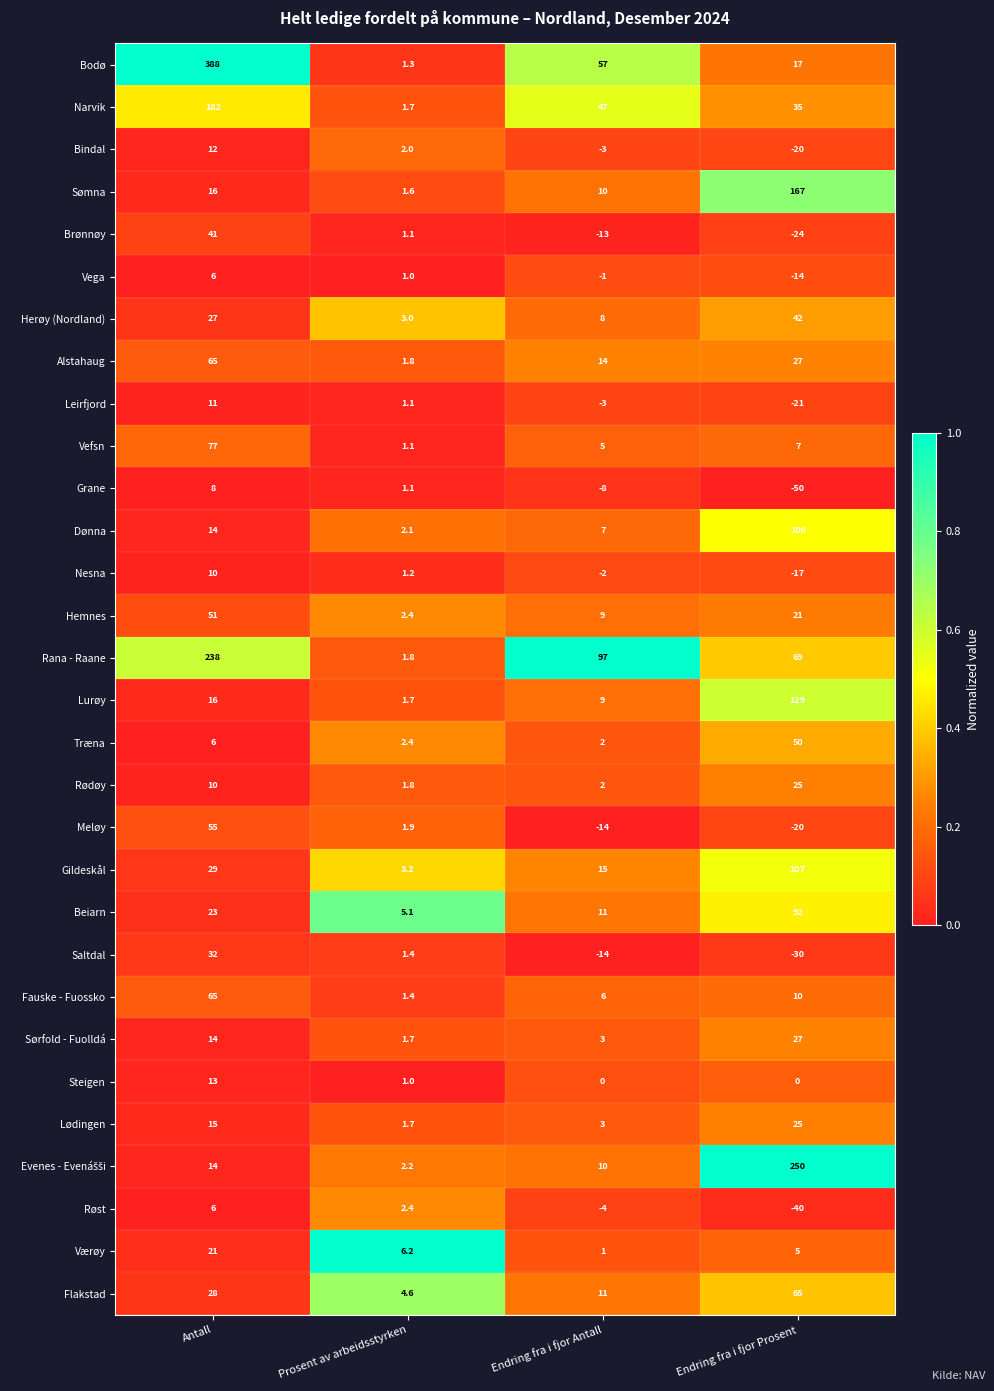

What is the minimum value for Røst?

-40.0